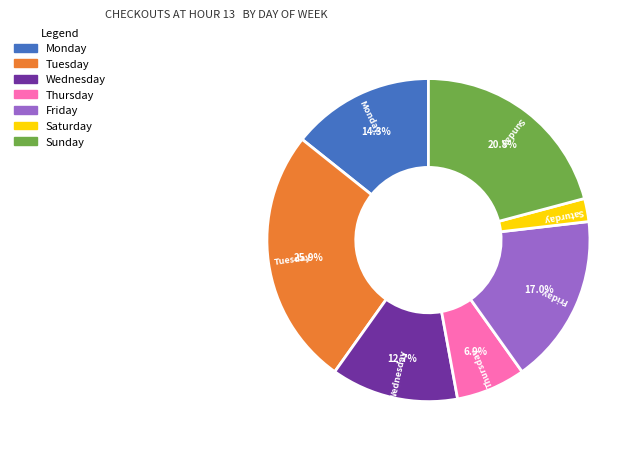

Does any single category account for the majority?

No